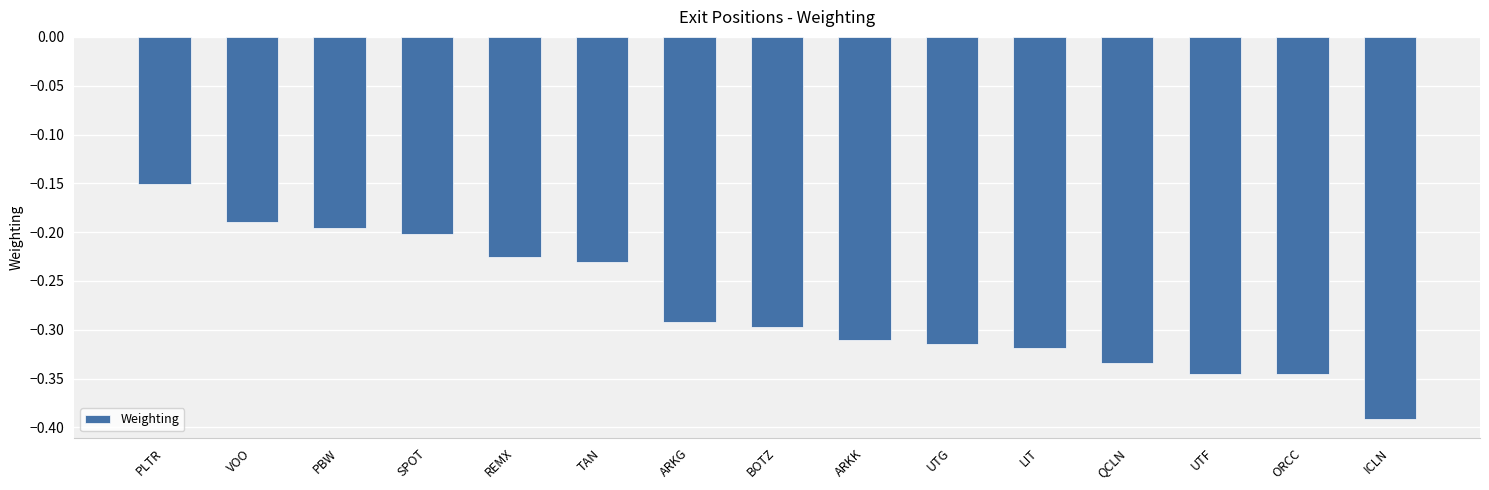

What is the label of the 3rd bar from the right?

UTF